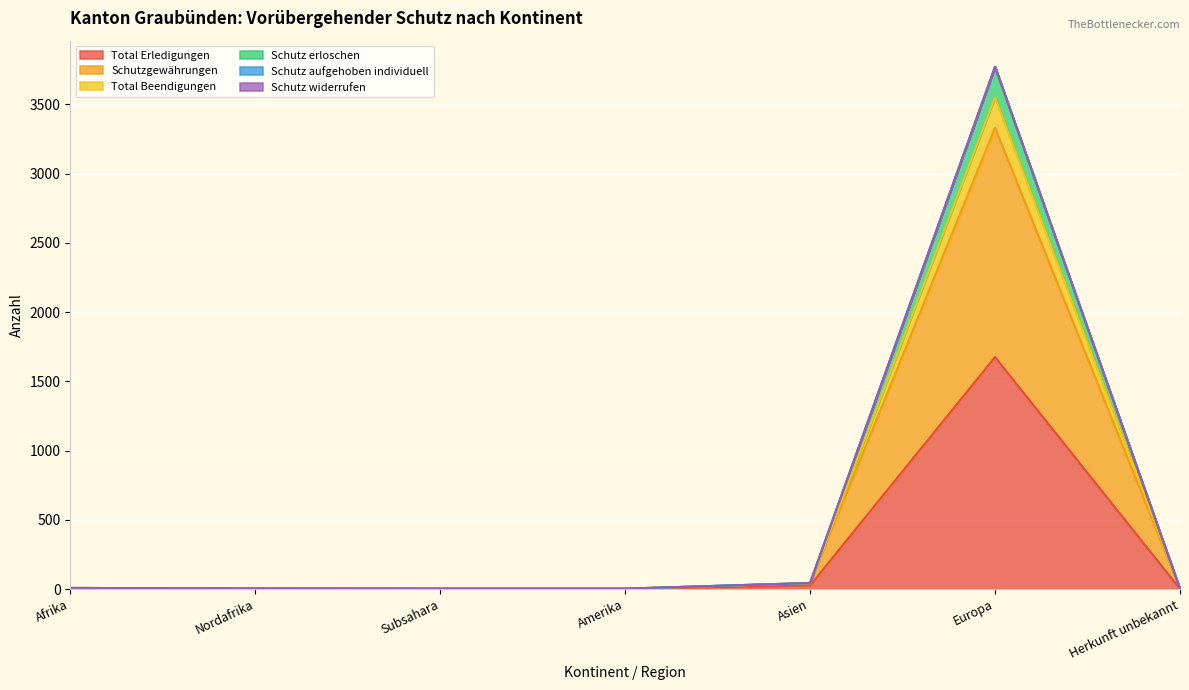

What is the label of the 7th point from the left?

Herkunft unbekannt